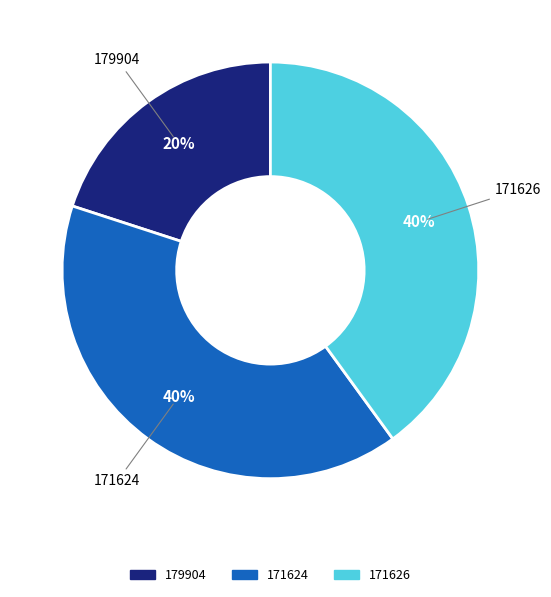

Approximately how many times larger is the value at 171626 compared to 171624?

1.0